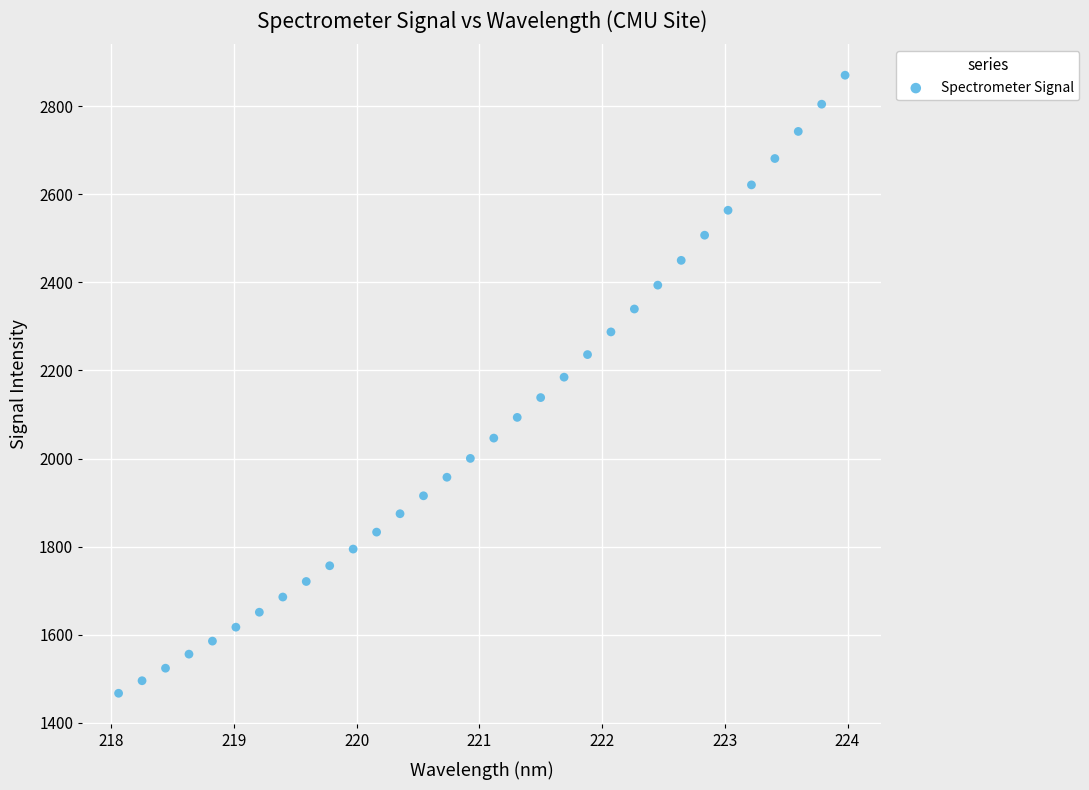

What is the range of Y values (max minus min)?

1402.6